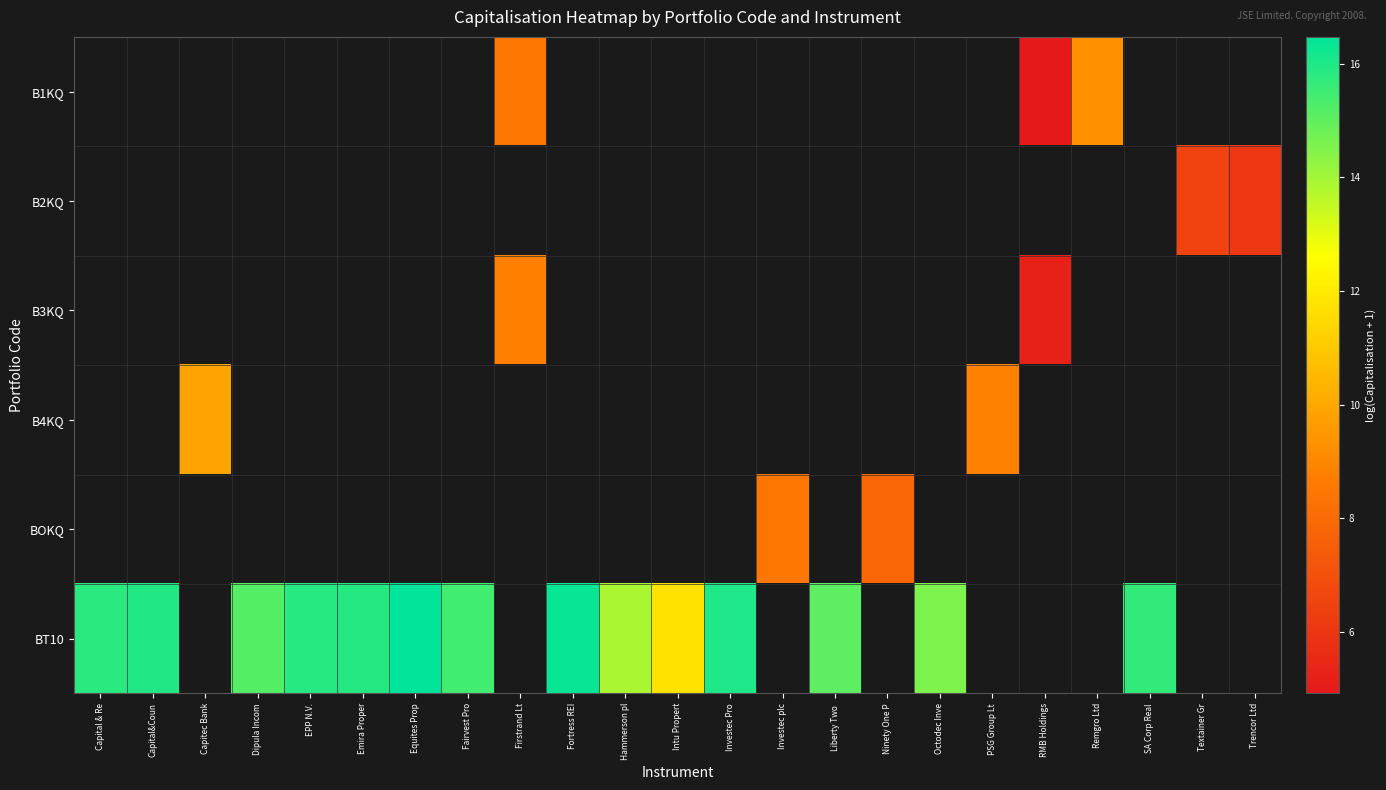

Which has a higher value, Octodec Inve or Fortress REI?

Fortress REI